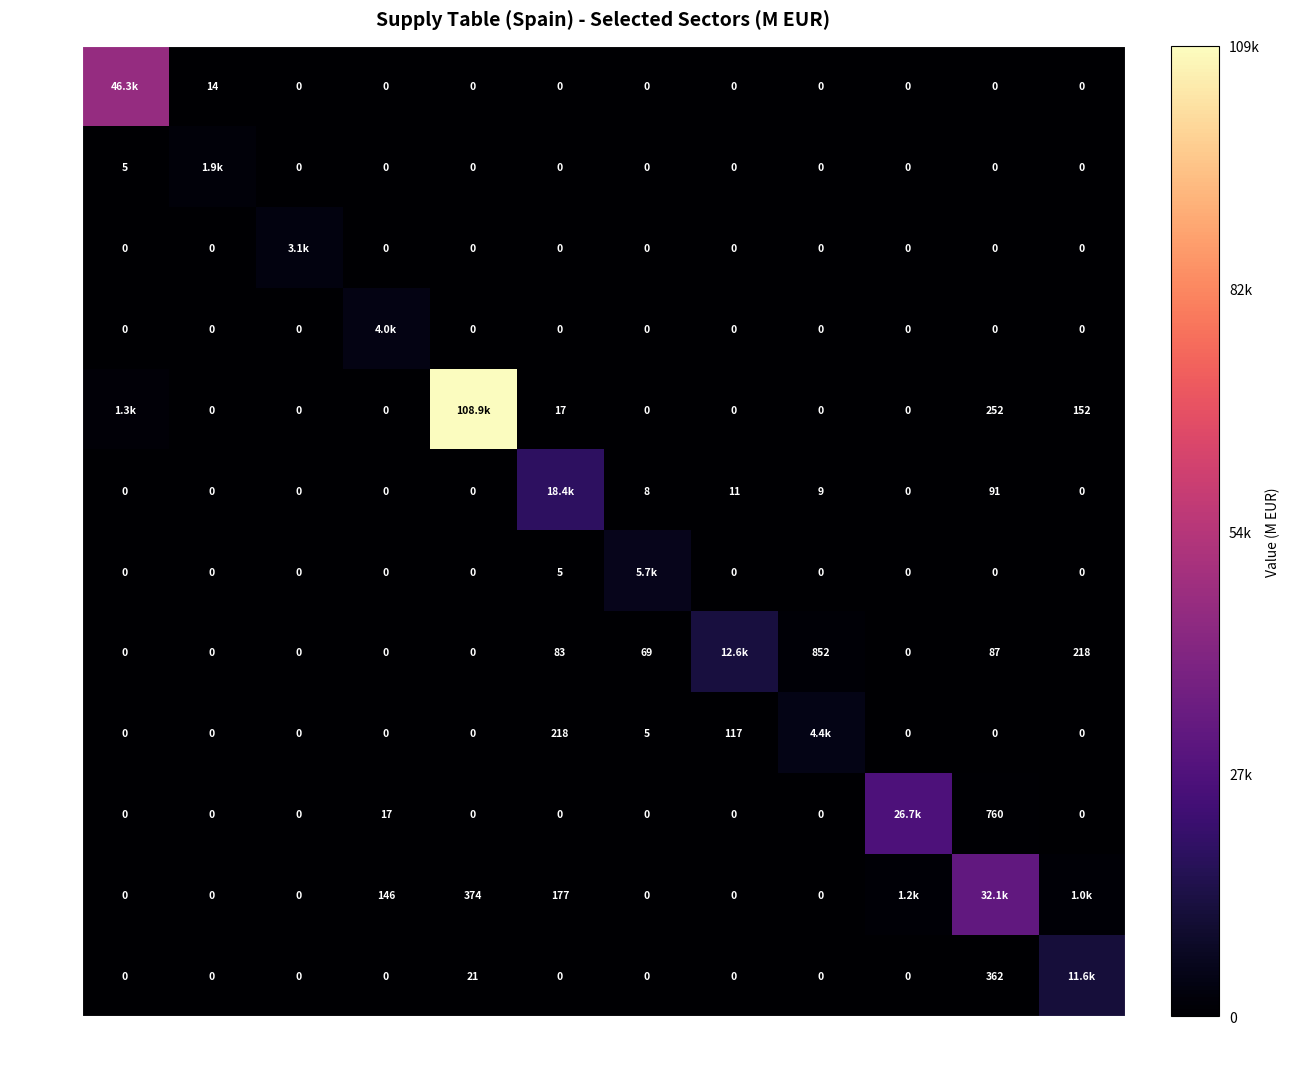

What is the sum of the 9. Impr. values at 8. Papel and 5. Aliment.?

117.0